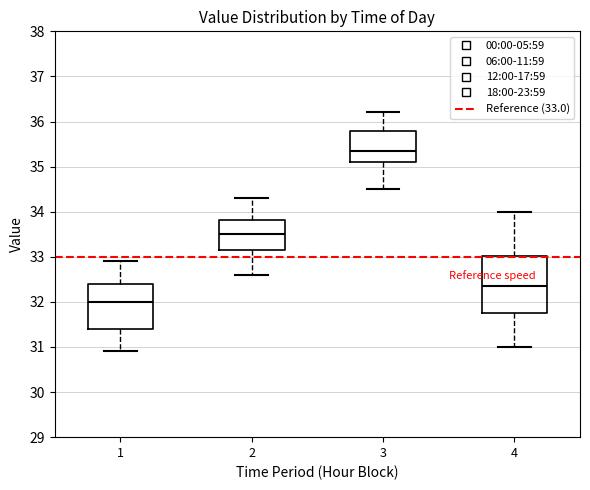

Reading left to right, transcribe this box plot: for each box, give where its median line is, the range the box spans, and where its two whiskers end, as read against the y-axis. The values are not printed on the chart, so give them approximately, as read against the axis.

1: median 32.0, box 31.4 to 32.4, whiskers 30.9 to 32.9
2: median 33.5, box 33.2 to 33.8, whiskers 32.6 to 34.3
3: median 35.4, box 35.1 to 35.8, whiskers 34.5 to 36.2
4: median 32.4, box 31.8 to 33.0, whiskers 31.0 to 34.0